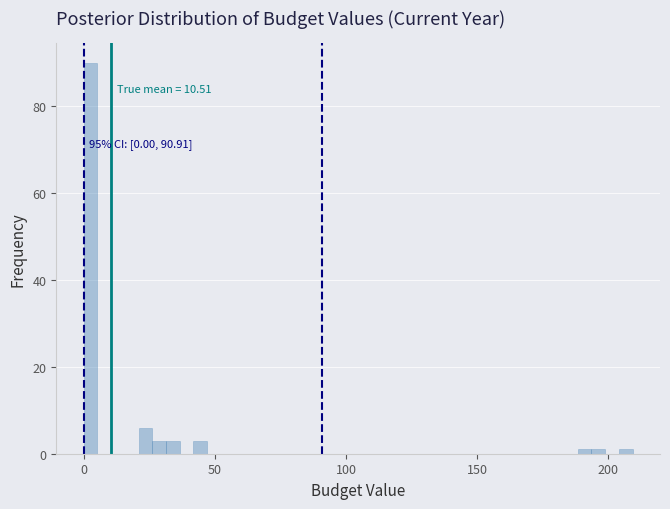

Read against the x-axis, roughly where is the centre of the tallest bar?

5